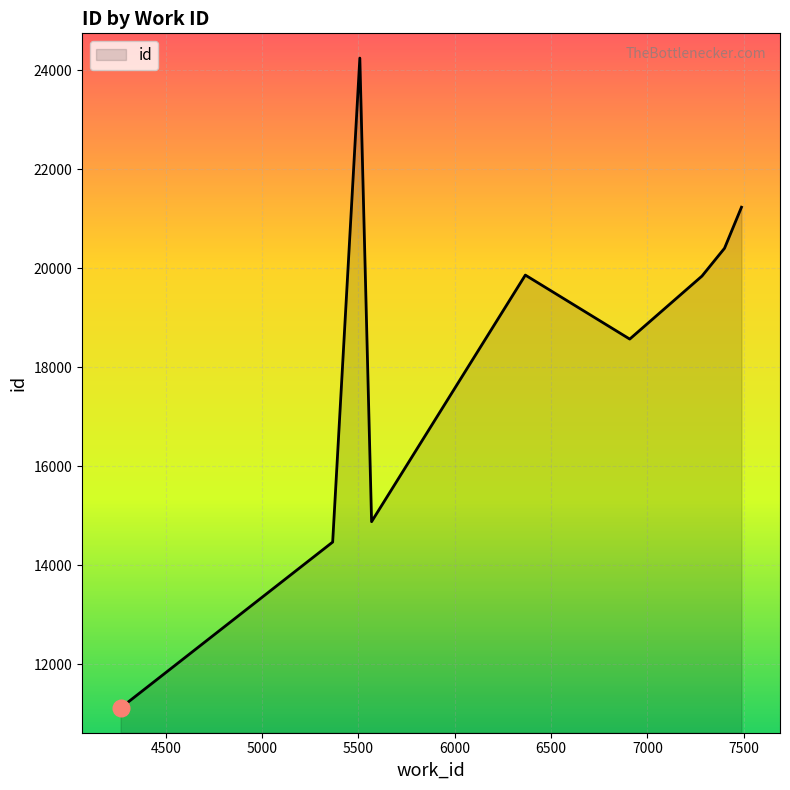

Is it true that the value at 6366 is 7013?

False